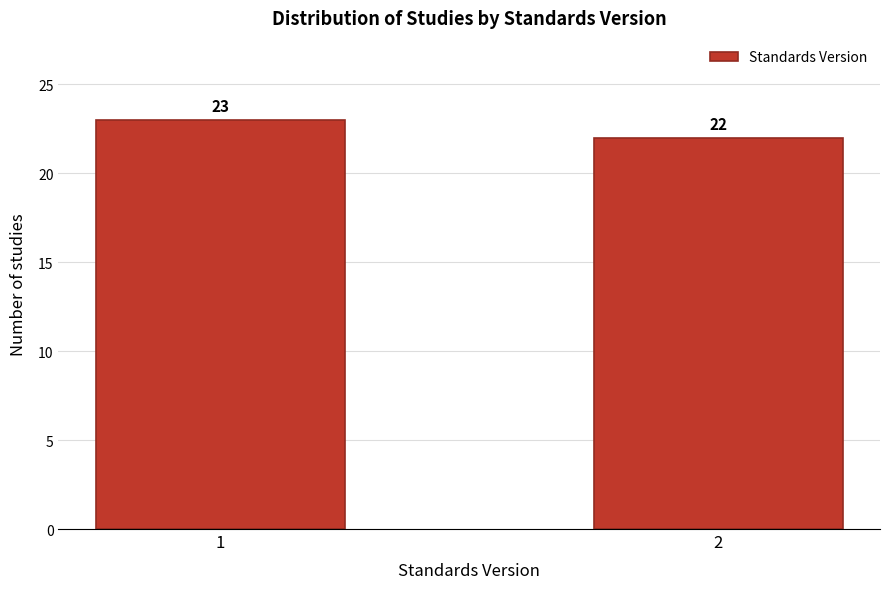

Reading left to right, transcribe all the data shown in this chart.

1=23	2=22